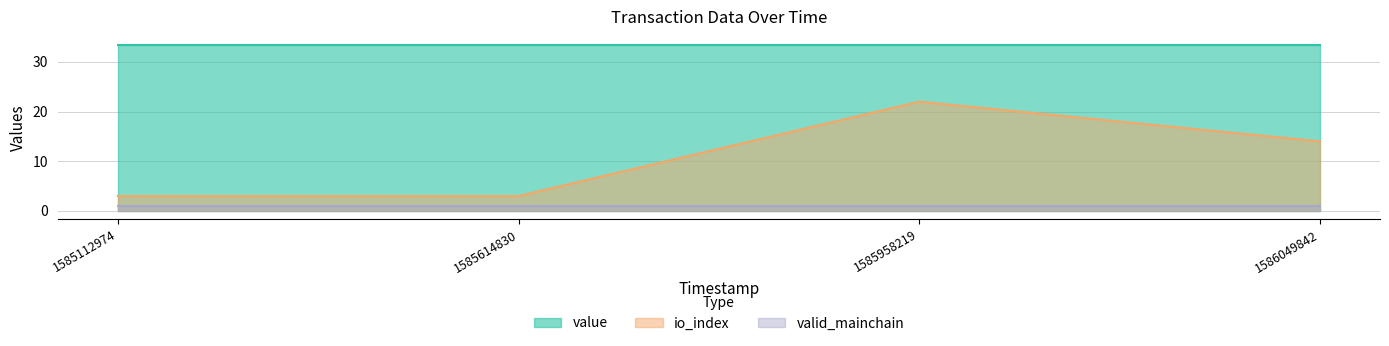

Rank the series by their maximum value, from highest to lowest.

value, io_index, valid_mainchain